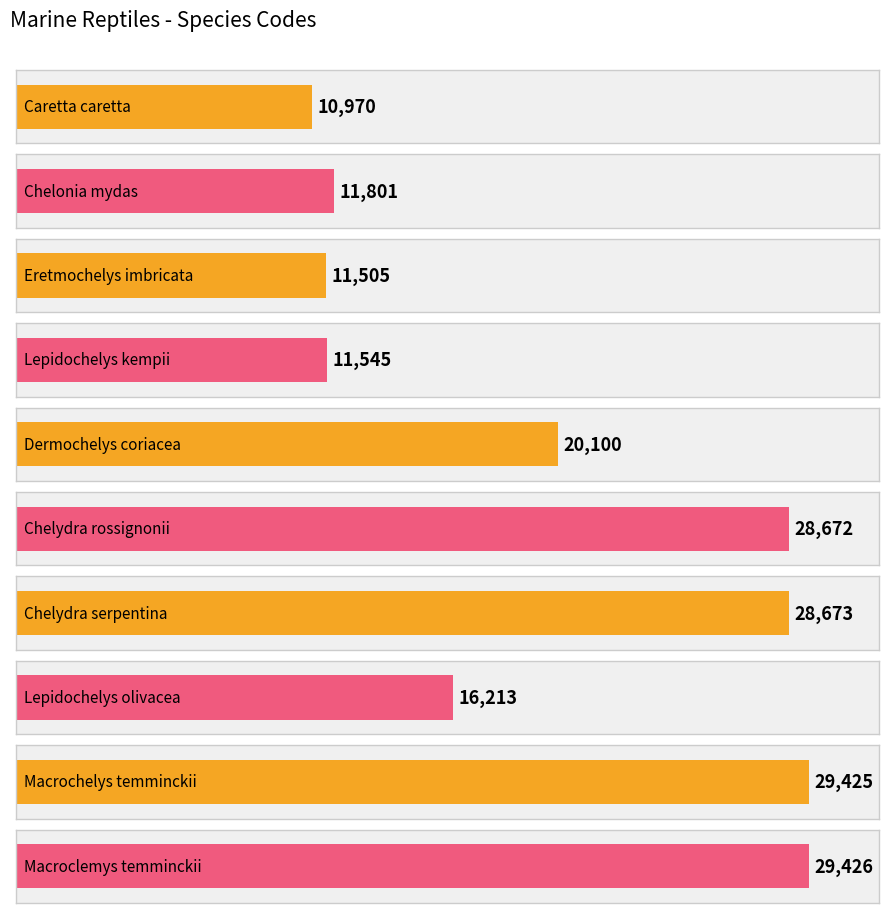

Are the bars grouped side by side (vs. stacked)?

No